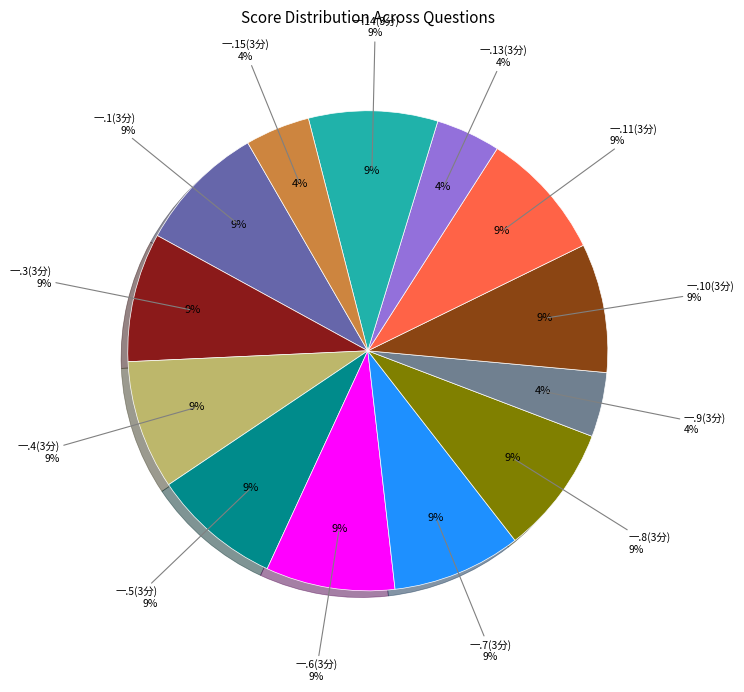

Does 一.4(3分) account for over 50% of the chart?

No